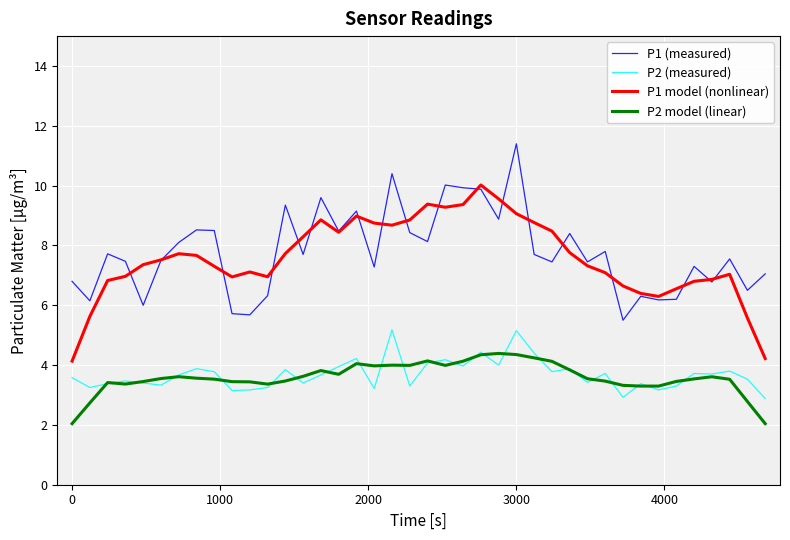

What is the minimum value shown in the chart?

2.0